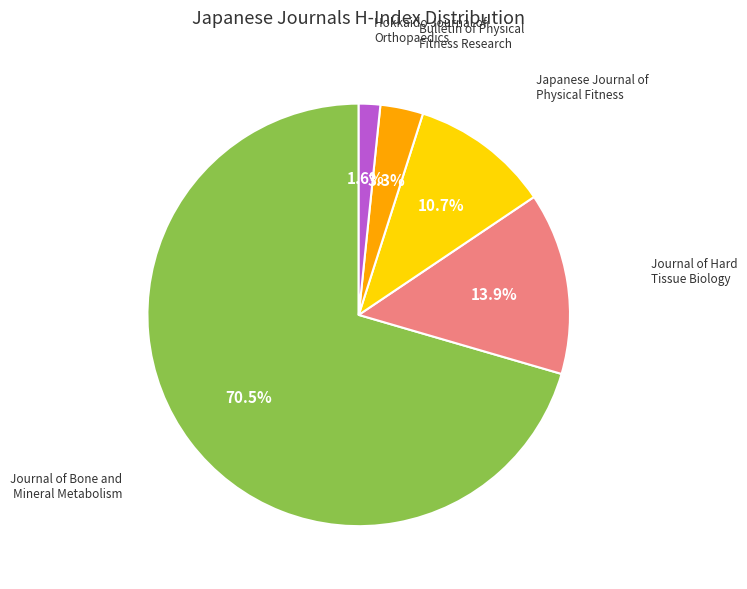

Is there a majority slice in this chart?

Yes